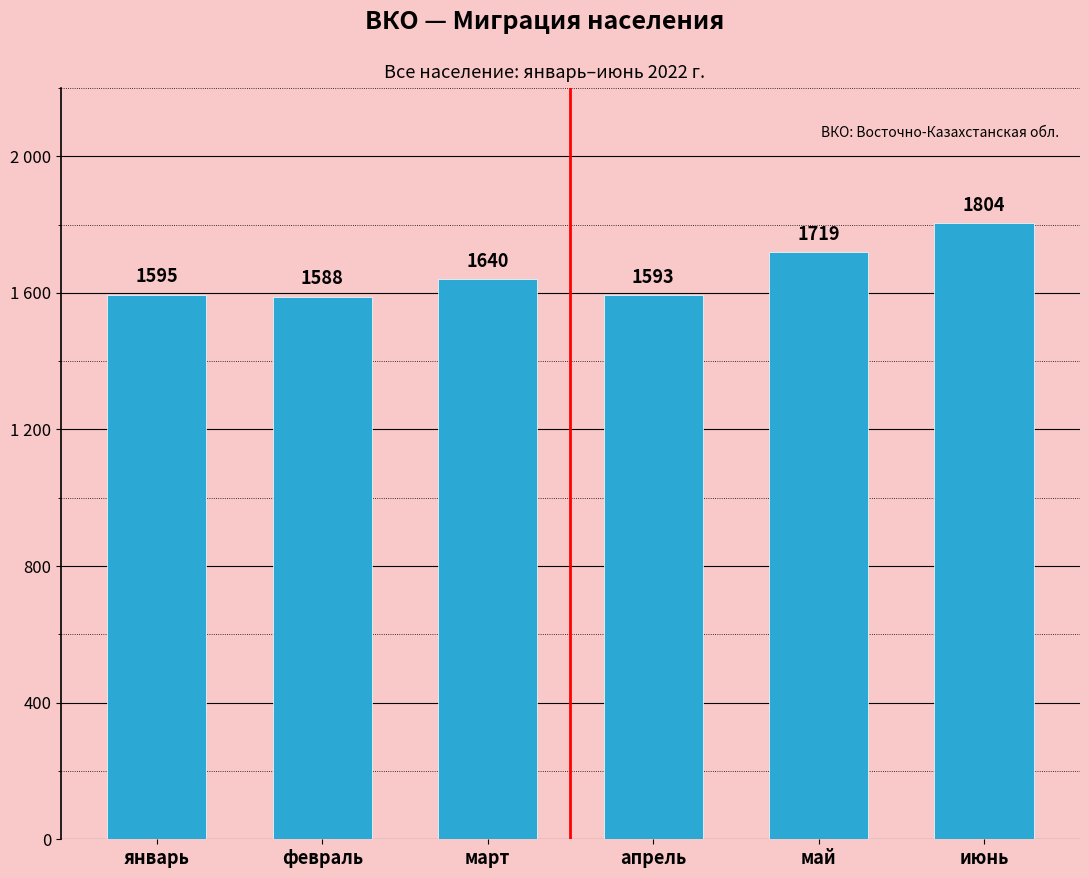

Does the chart contain stacked bars?

No